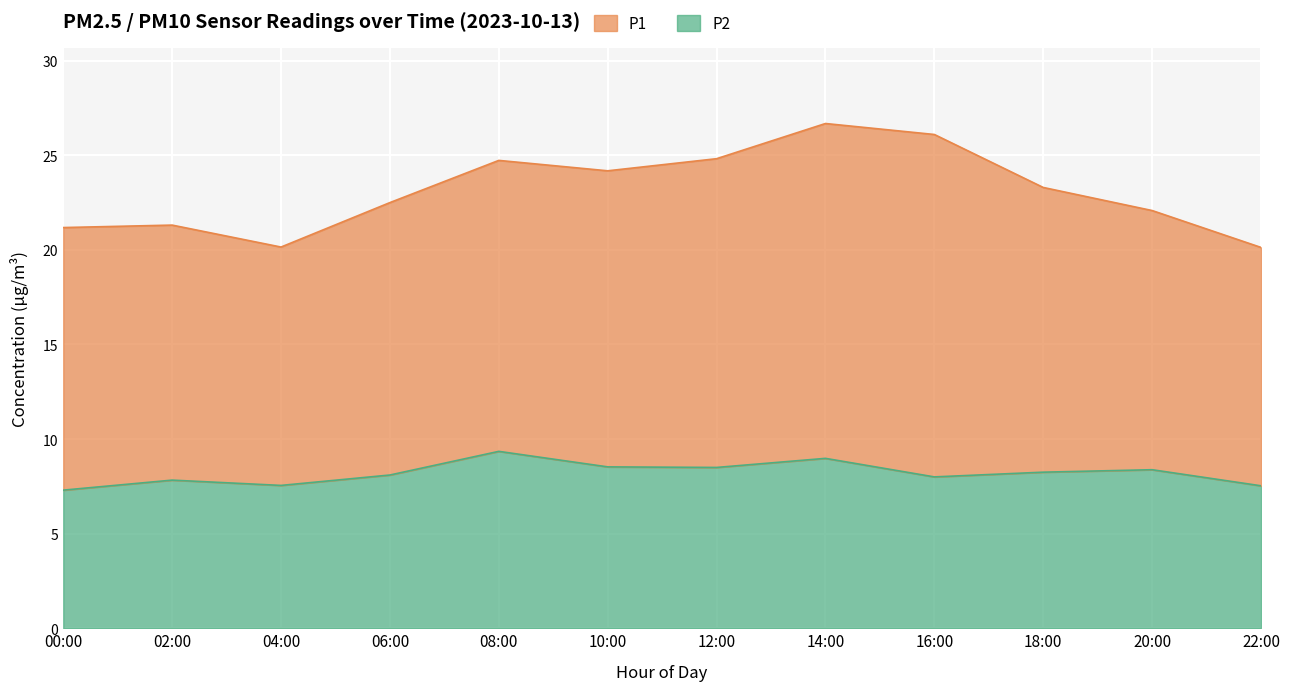

Reading left to right, extract all data points from this chart.

00:00=7.3	02:00=7.8	04:00=7.5	06:00=8.1	08:00=9.3	10:00=8.5	12:00=8.5	14:00=9.0	16:00=8.0	18:00=8.2	20:00=8.4	22:00=7.5